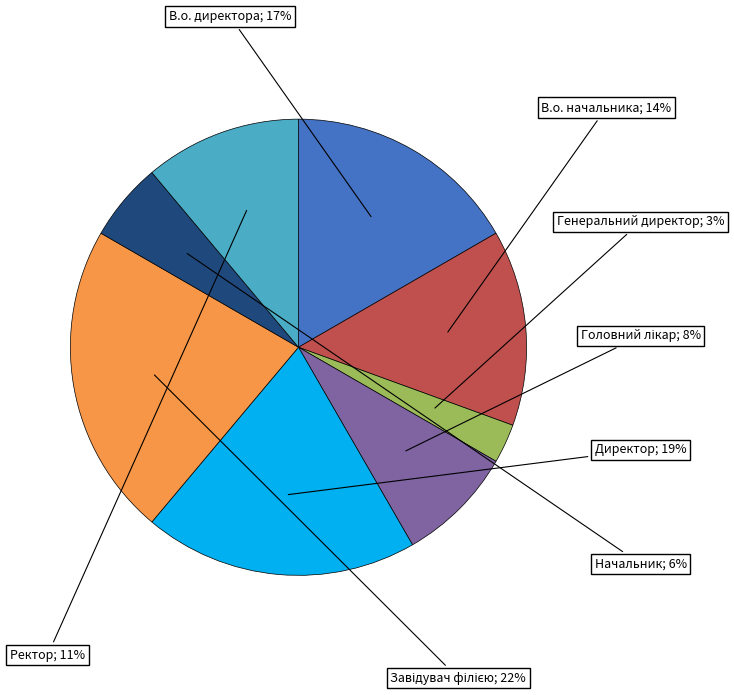

Is there a majority slice in this chart?

No